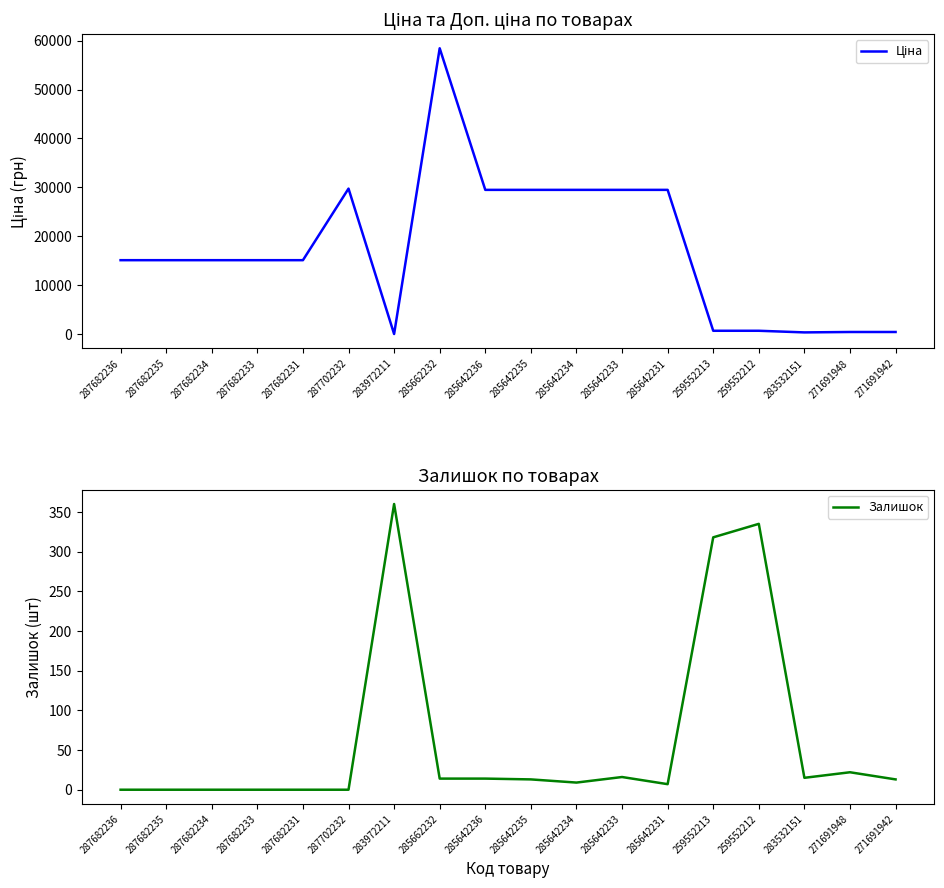

Where does the Залишок series first go above 13?

283972211